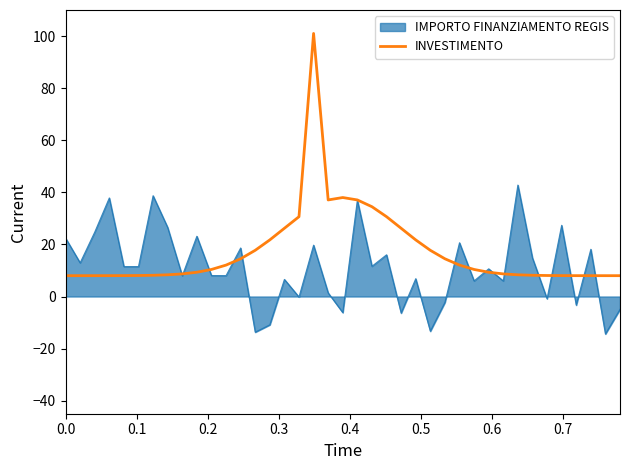

Which series has the largest total across all categories?

INVESTIMENTO